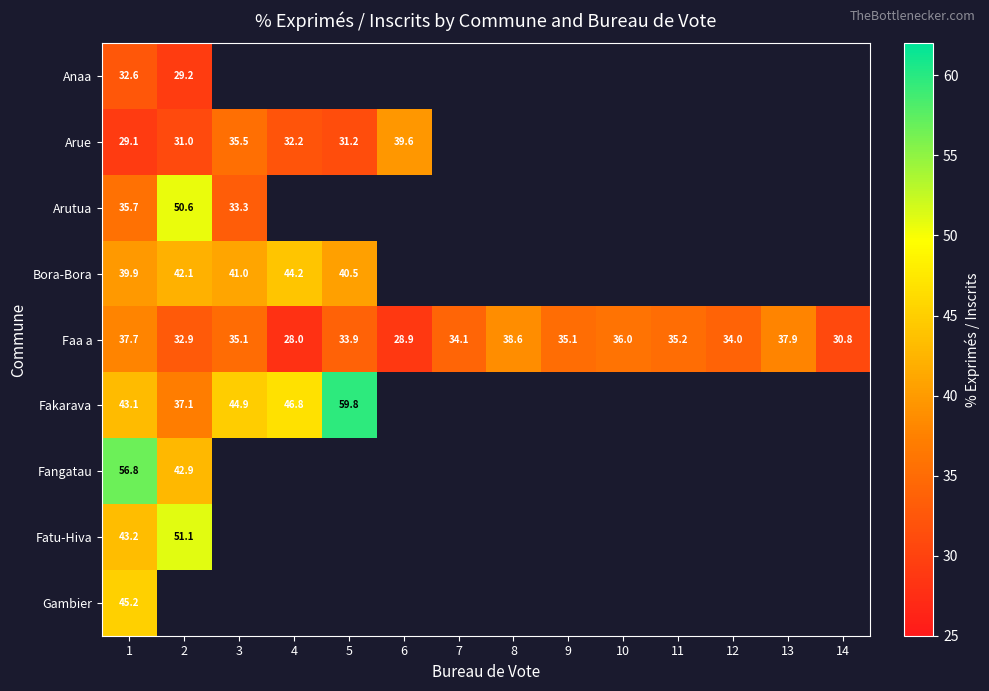

The value of Faa a at 8 is 51.7. True or false?

False